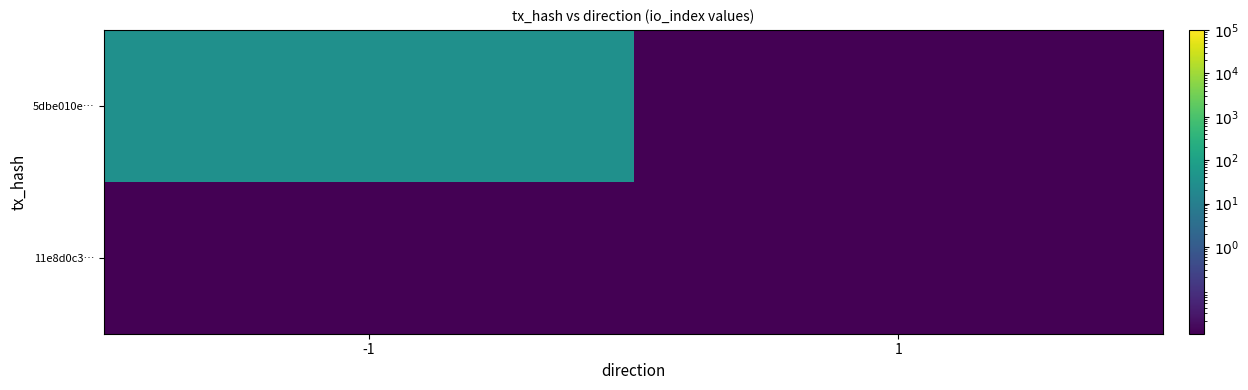

At which category is the sum across all series the highest?

-1